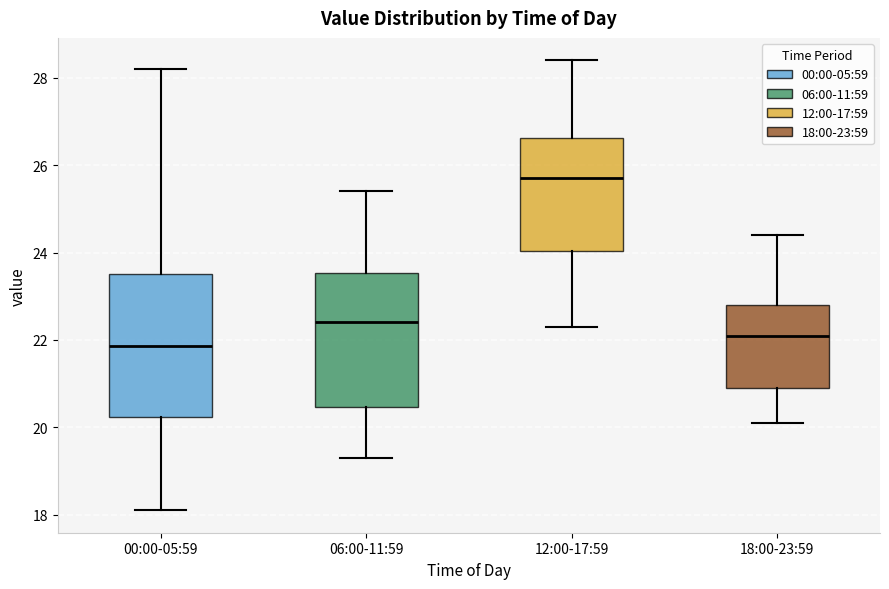

Where is the upper edge of the box for 06:00-11:59 on the y-axis? The values are not printed on the chart, so give them approximately, as read against the axis.

23.6